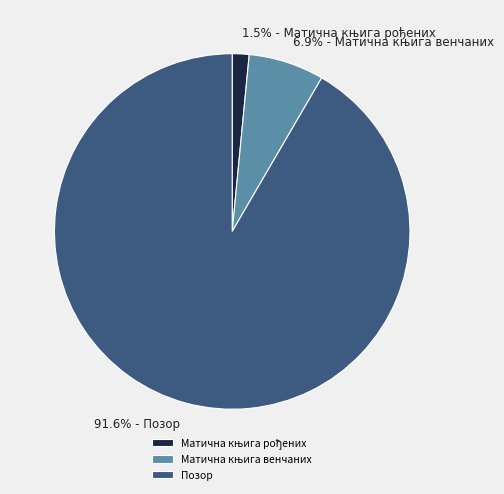

What is the majority slice?

Позор